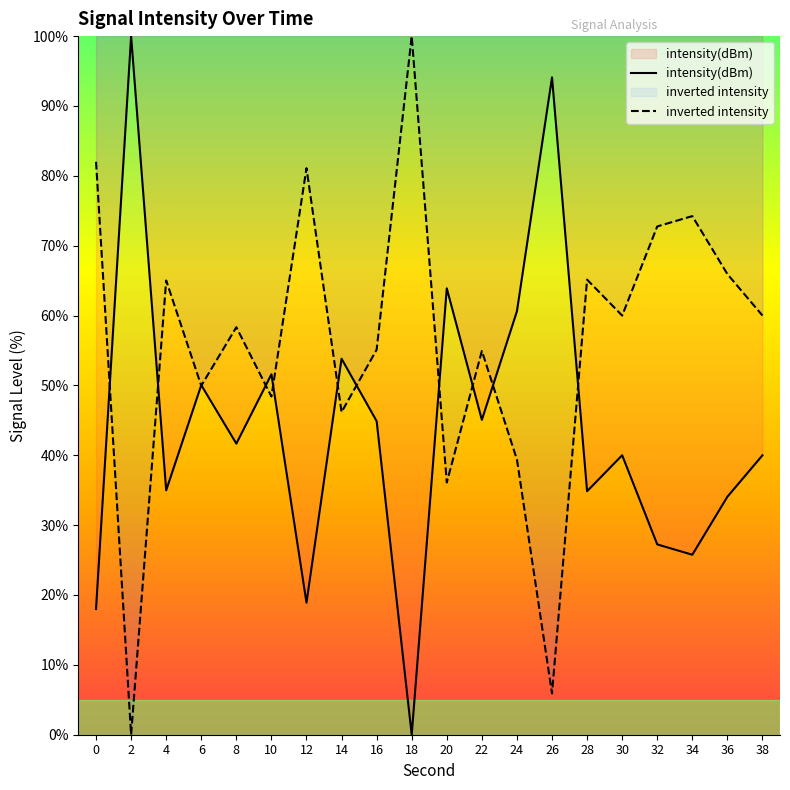

How many series are shown in this chart?

2